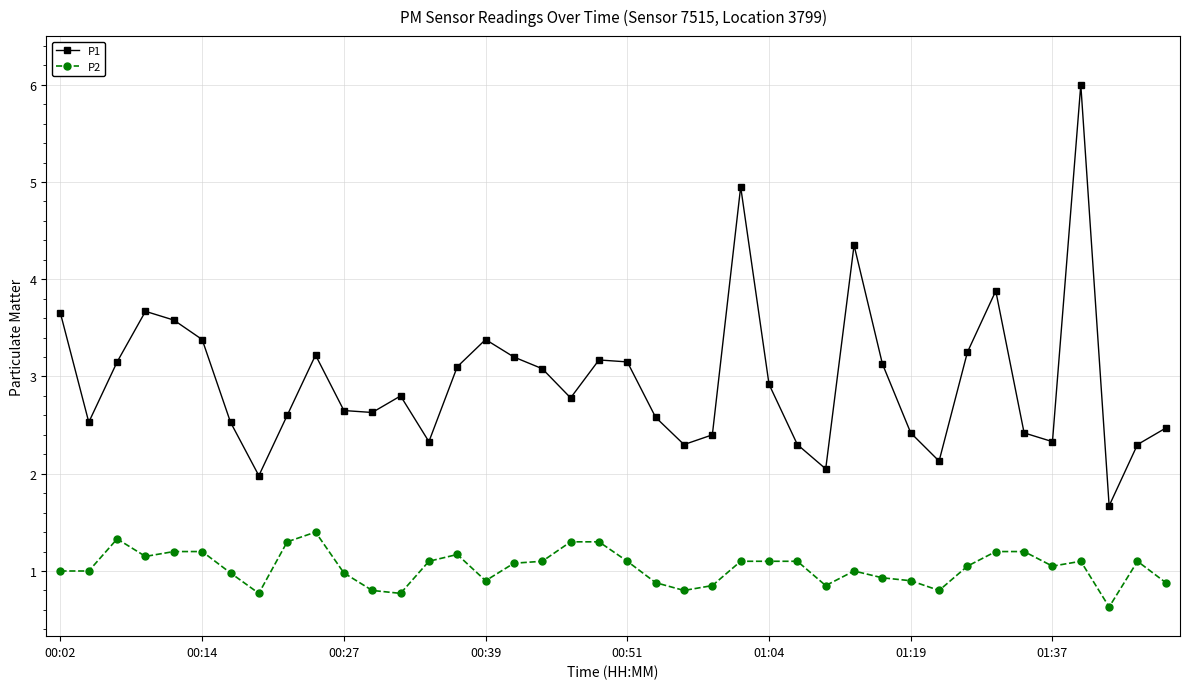

What is the difference between the second highest and second lowest values in the P1 series?

3.0